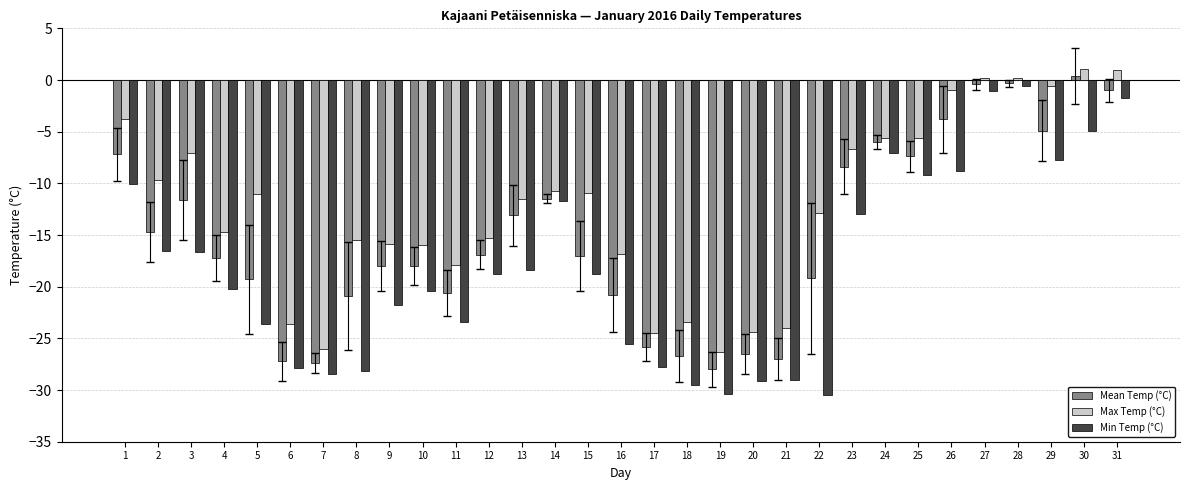

At which label does Min Temp (°C) first exceed -18?

1